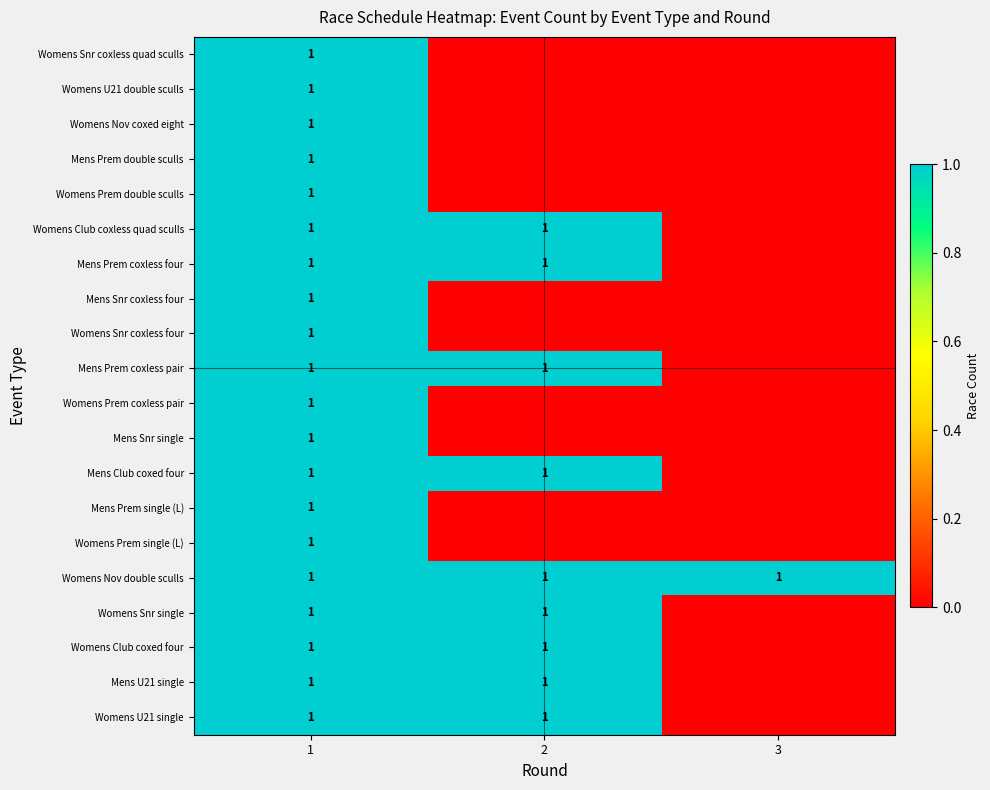

True or false: Womens Nov coxed eight has a value of 1 at 1.

True